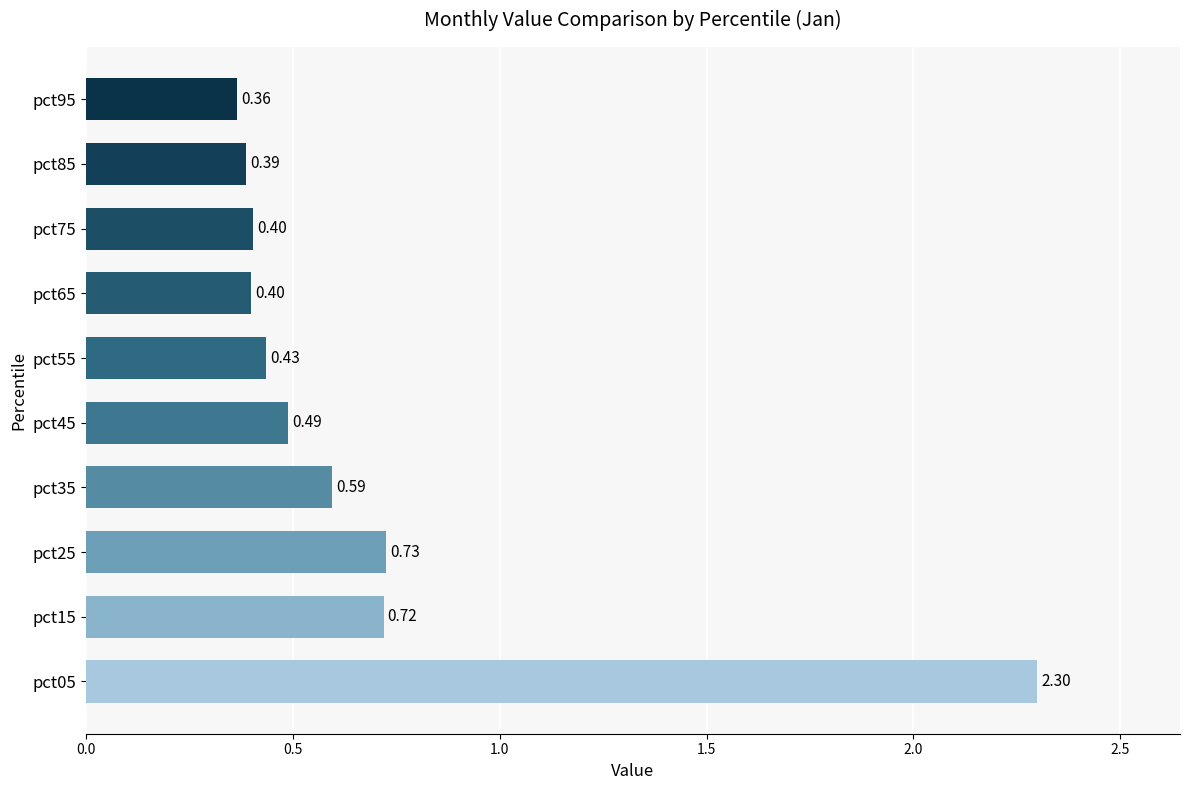

How many values are between 0 and 1?

9